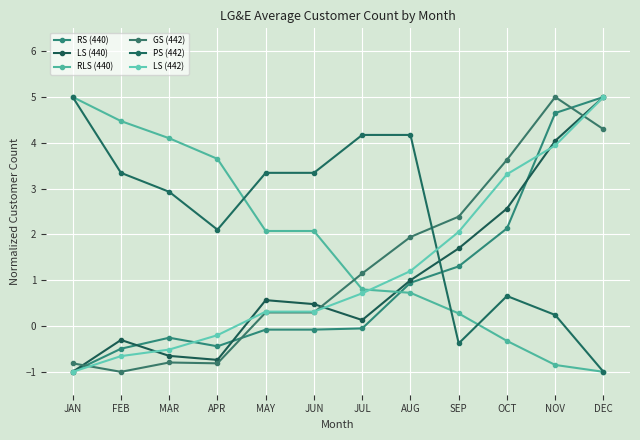

What is the difference between the maximum and second lowest values in the PS (442) series?

5.4